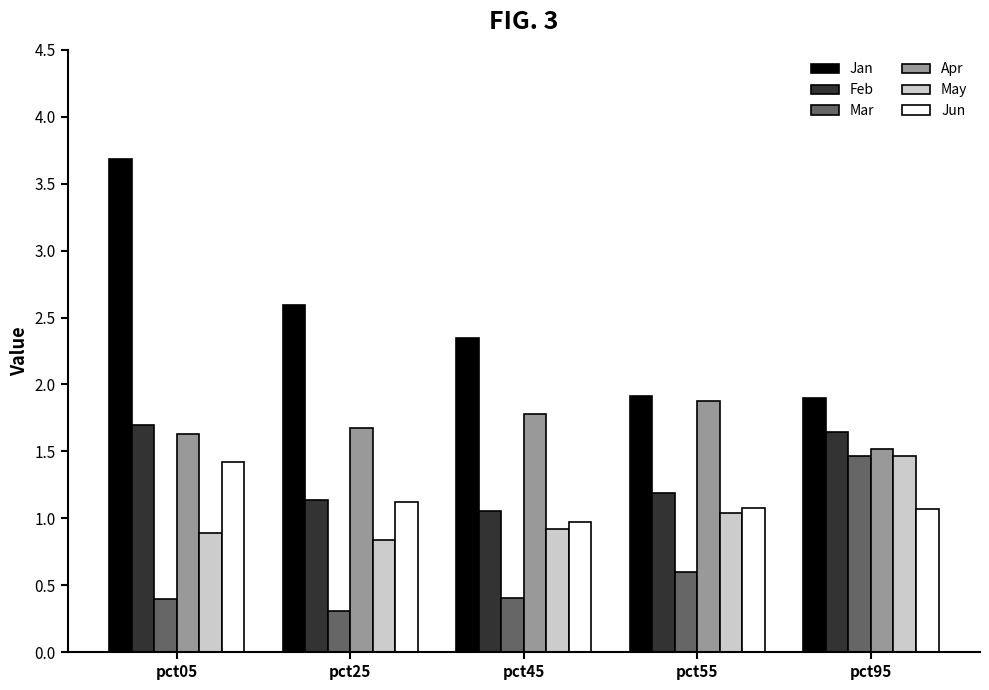

What is the average value of the Jun series?

1.1